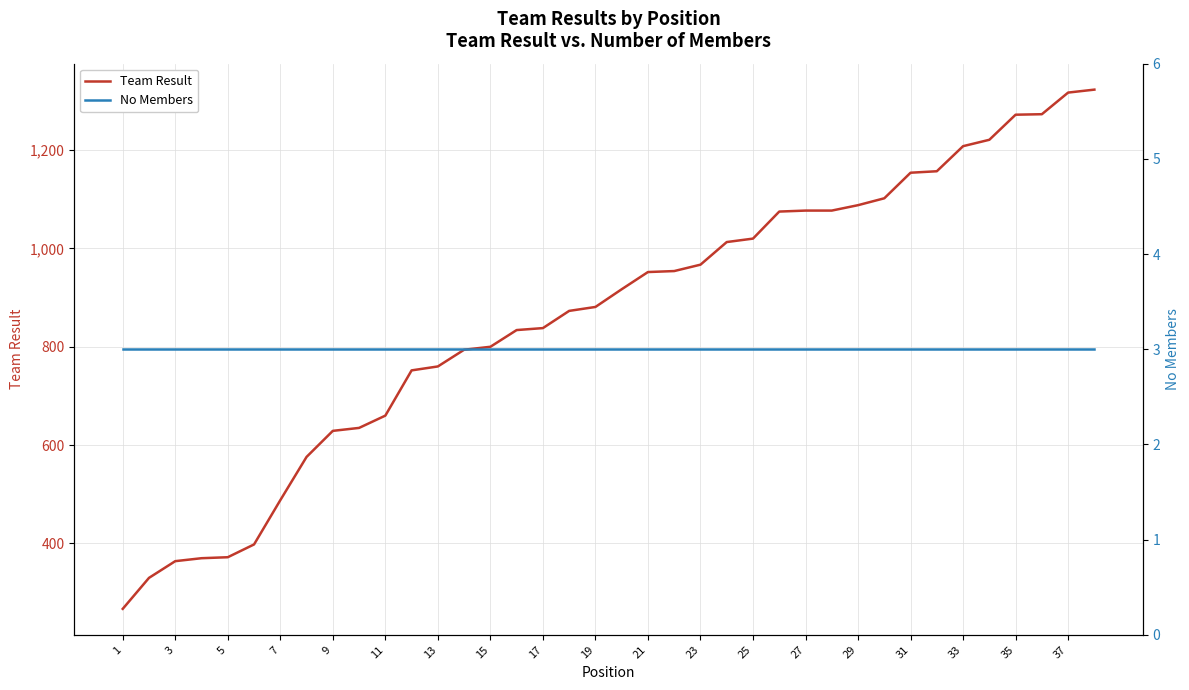

What is the value of the No Members point at the 1st from the left?

3